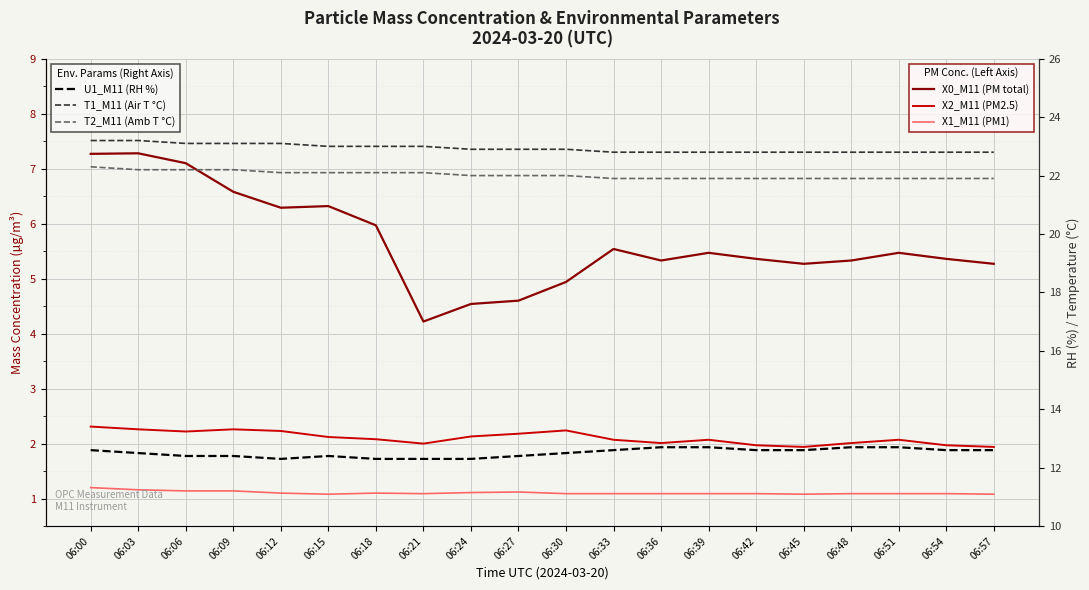

True or false: X2_M11 (PM2.5) and X0_M11 (PM total) cross at least once.

False